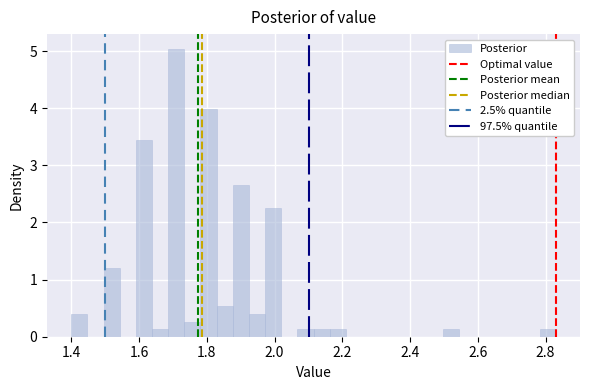

Read against the x-axis, roughly where is the centre of the tallest bar?

1.70